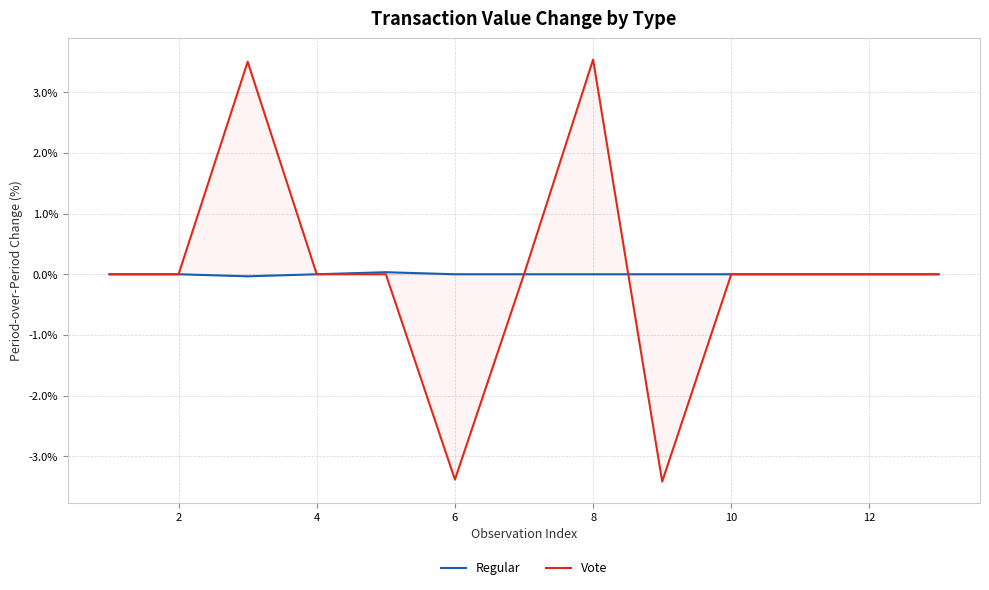

How many lines are shown in the chart?

2